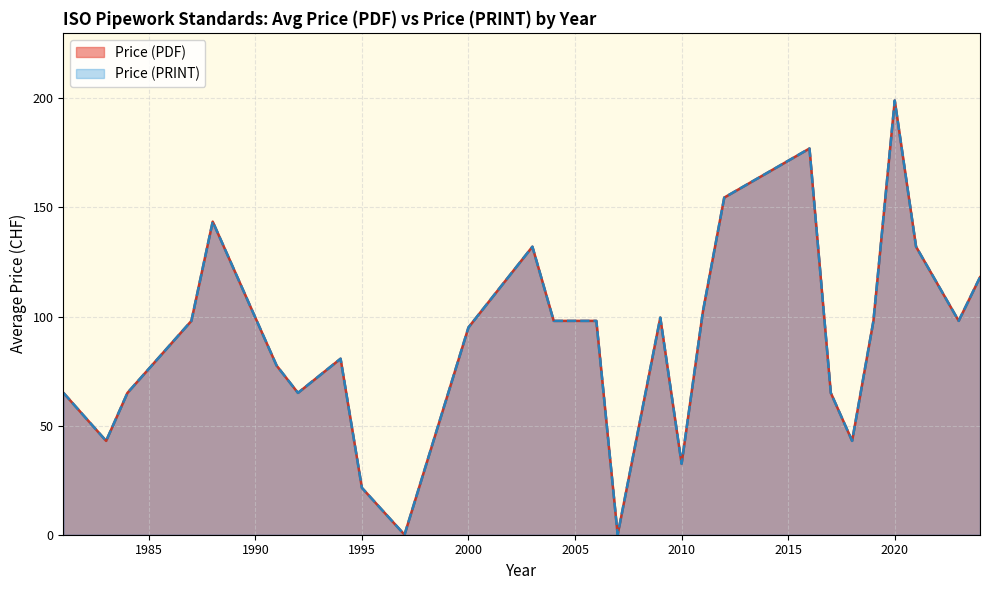

Does the chart display data point markers on the line(s)?

No